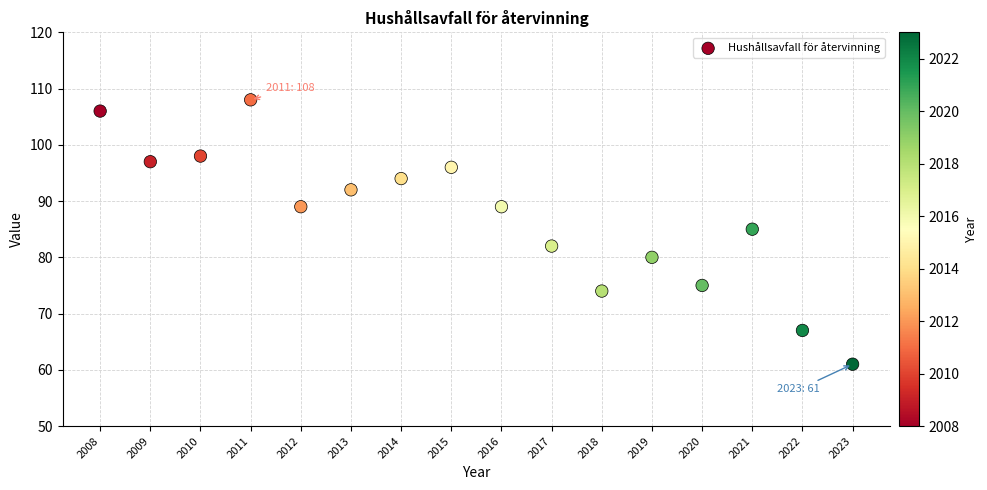

What is the range of X values (max minus min)?

15